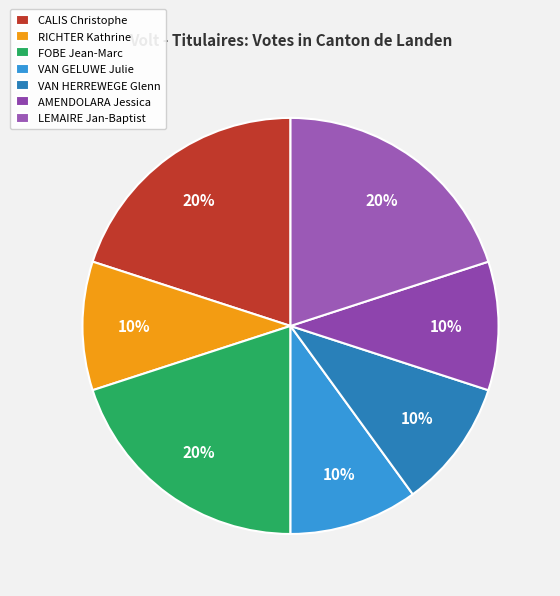

Does any single category account for the majority?

No